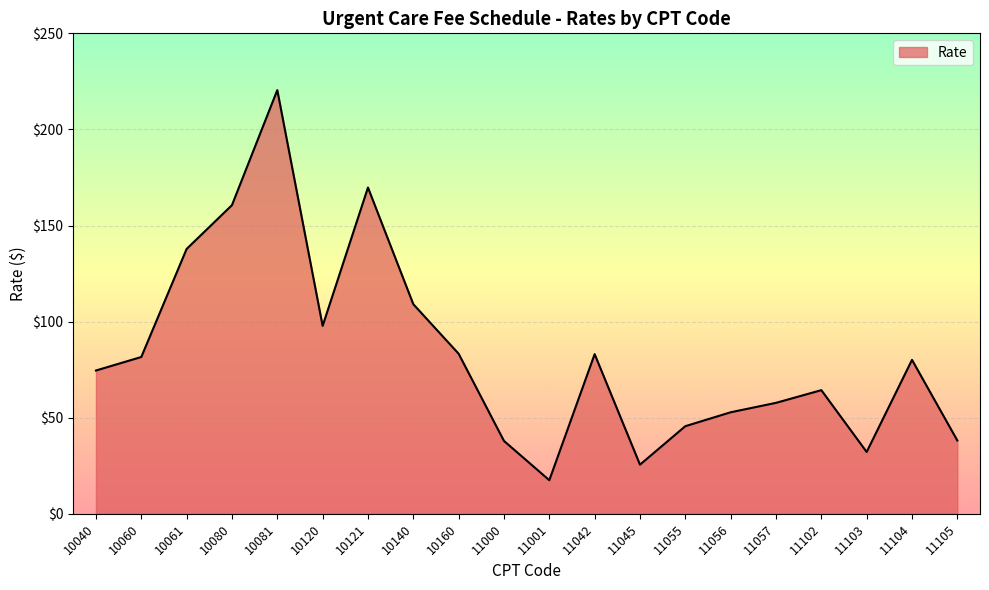

At which category does the chart reach its minimum across all series?

11001